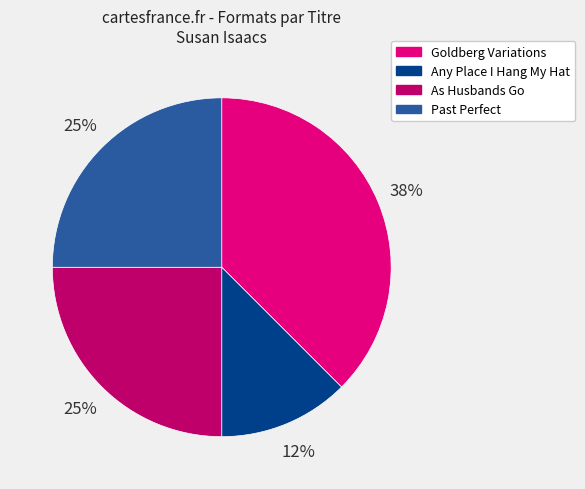

Does any single category account for the majority?

No